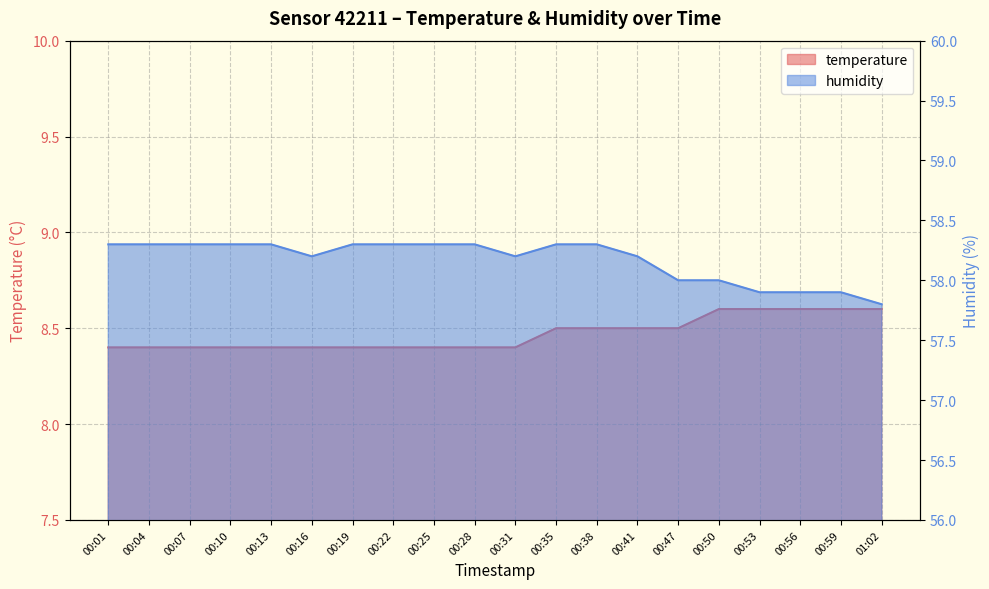

Is the value of humidity at 00:35 greater than the value of temperature at 00:38?

Yes